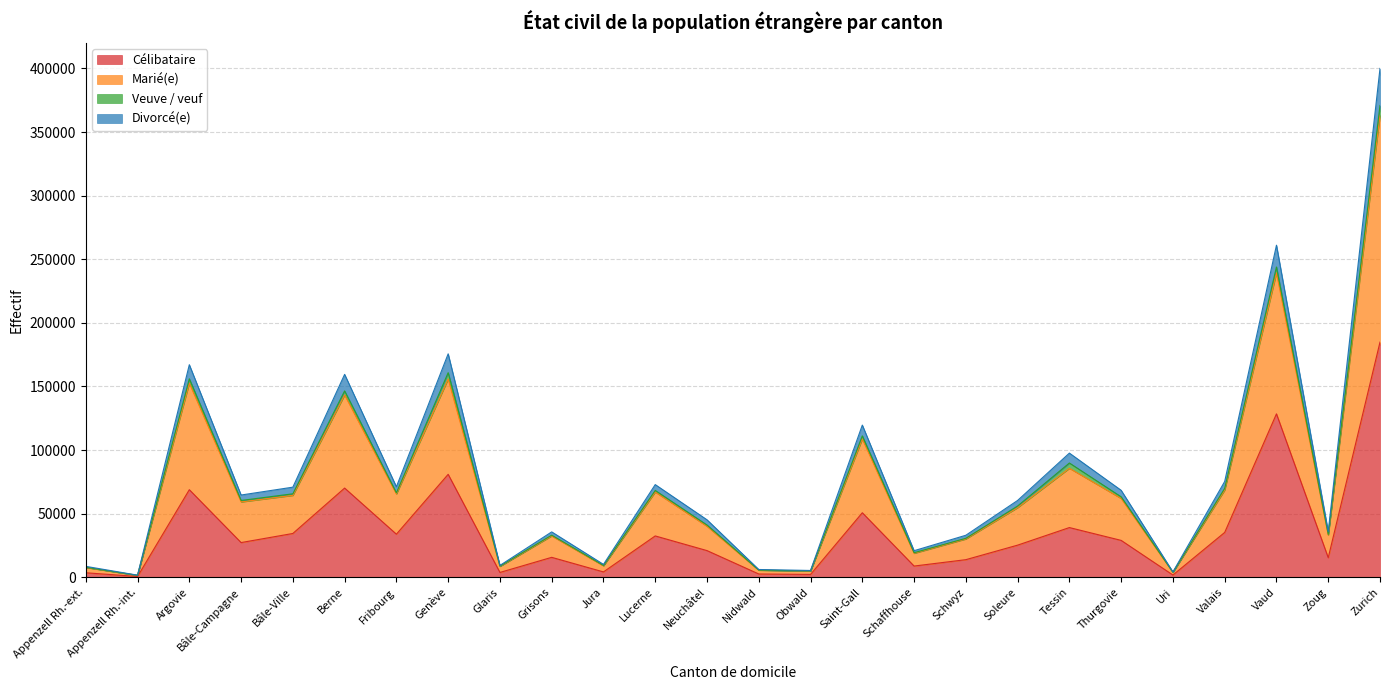

What is the maximum value for Célibataire?

184897